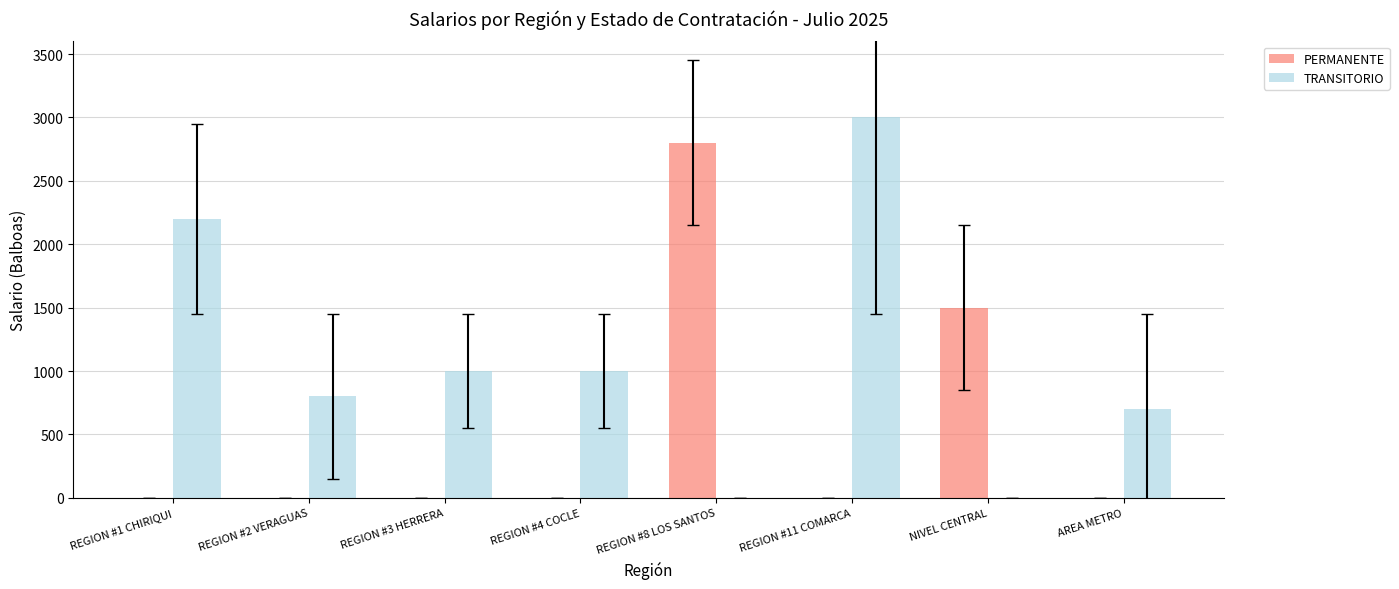

Does the chart contain stacked bars?

No